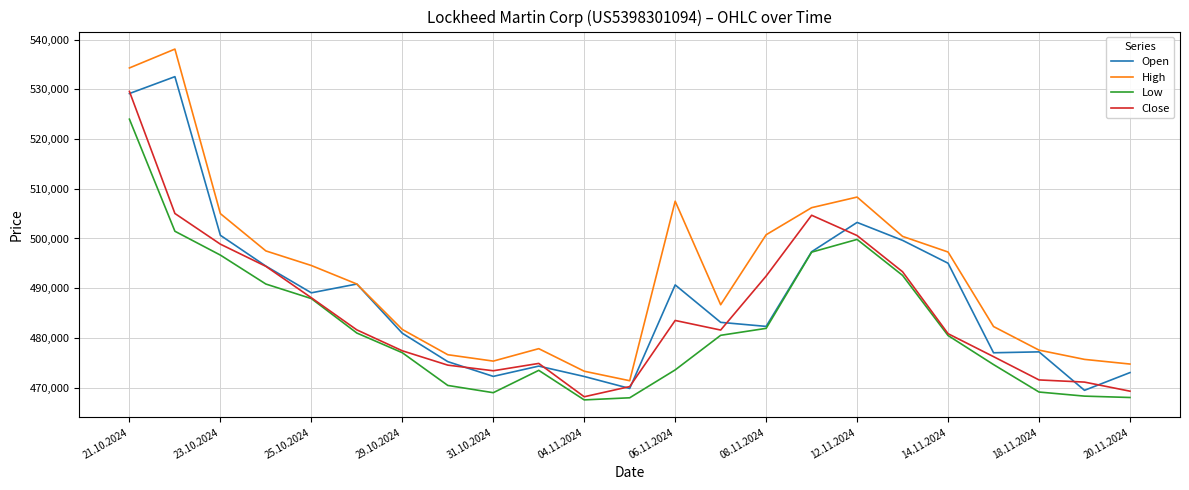

What is the difference between the maximum and minimum values in the High series?

66715